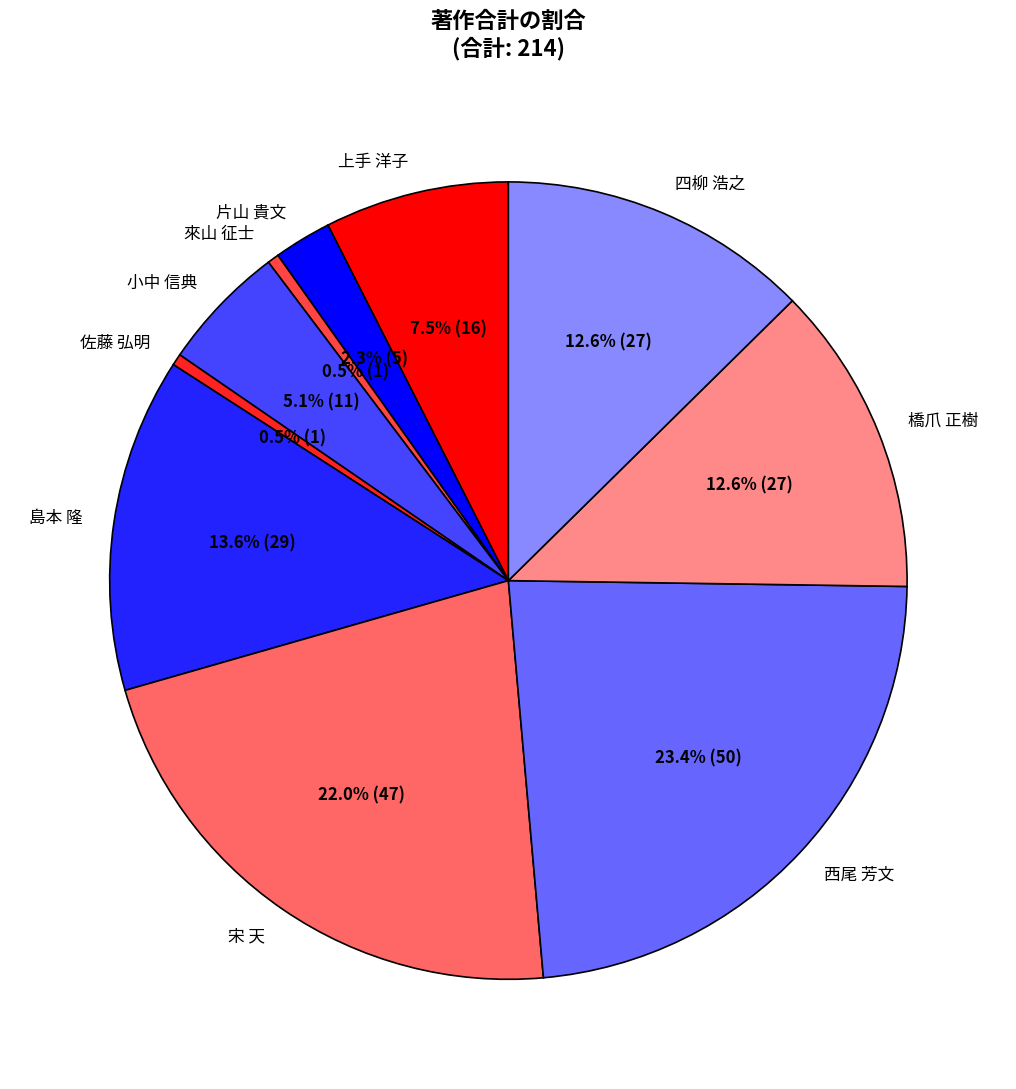

How many slices are in this pie chart?

10